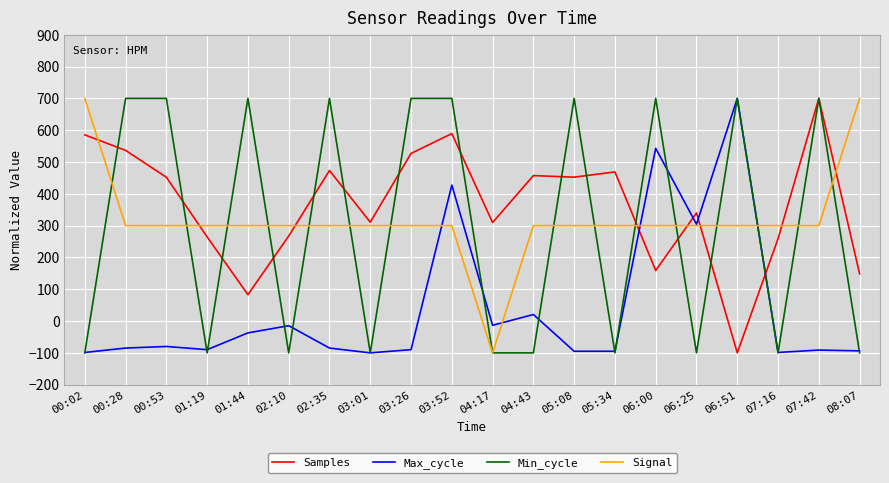

What is the minimum value for Min_cycle?

-100.0